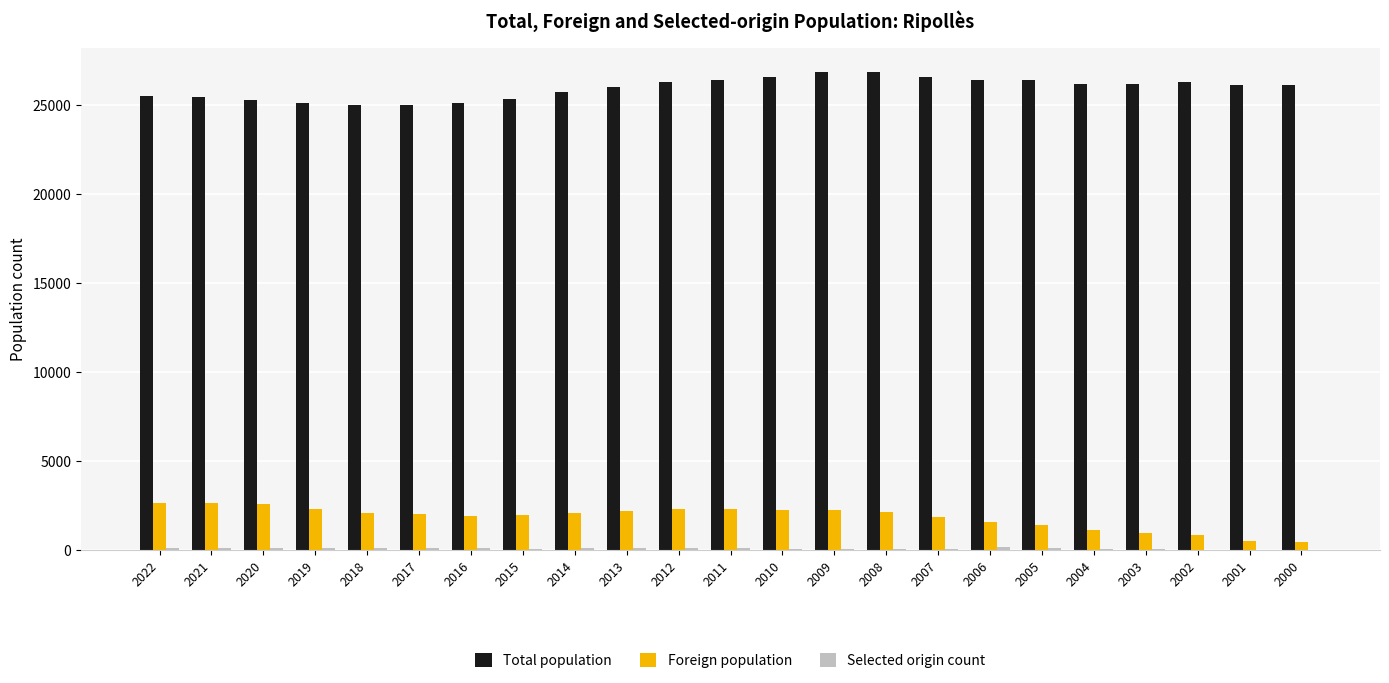

What is the difference between the Foreign population values at 2022 and 2009?

439